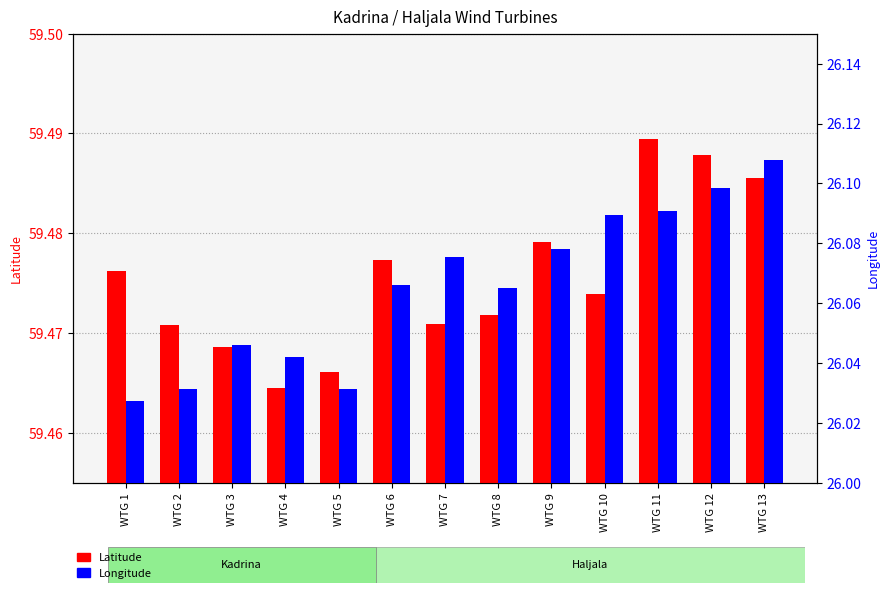

Rank the series by their average value, from lowest to highest.

Longitude, Latitude